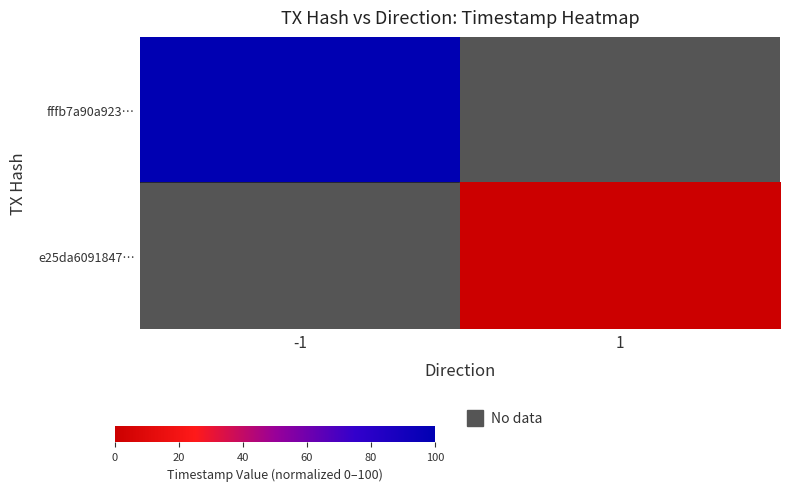

Which series has the largest range (max minus min)?

fffb7a90a923…